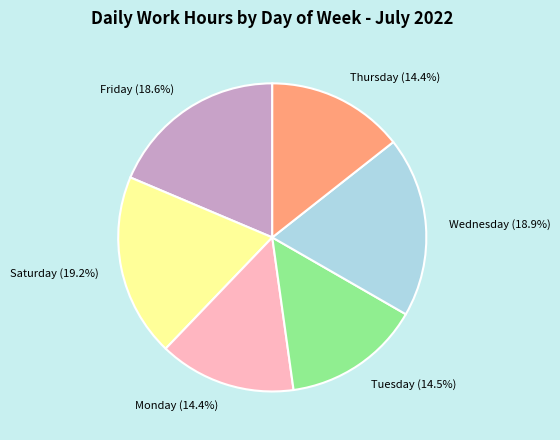

Does Wednesday account for over 50% of the chart?

No